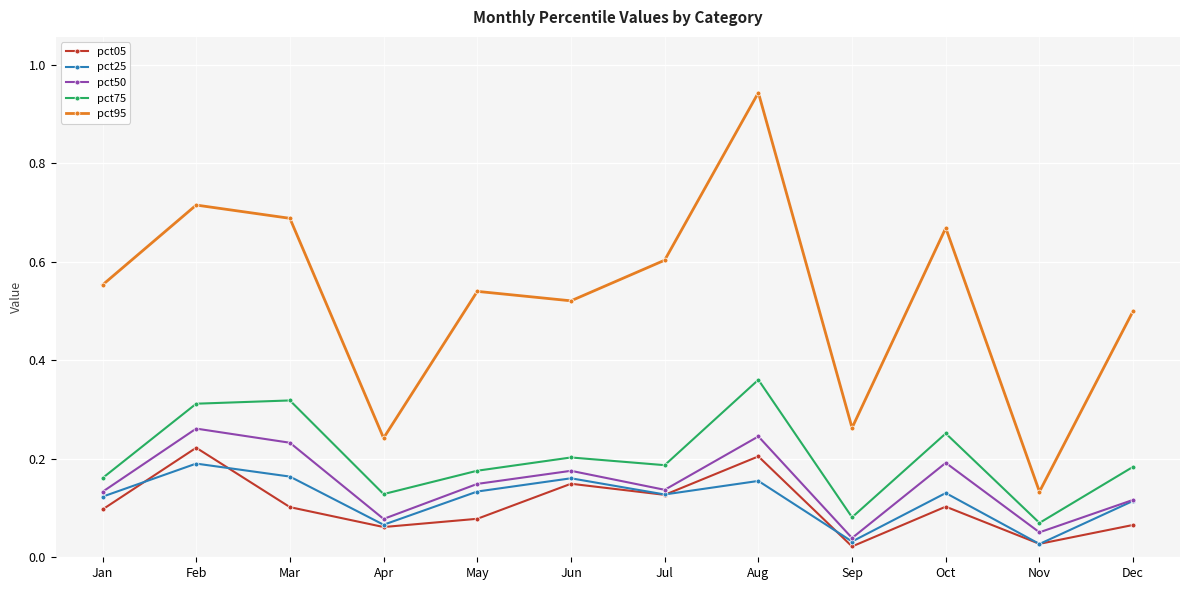

What are all the series names shown in the legend?

pct05, pct25, pct50, pct75, pct95